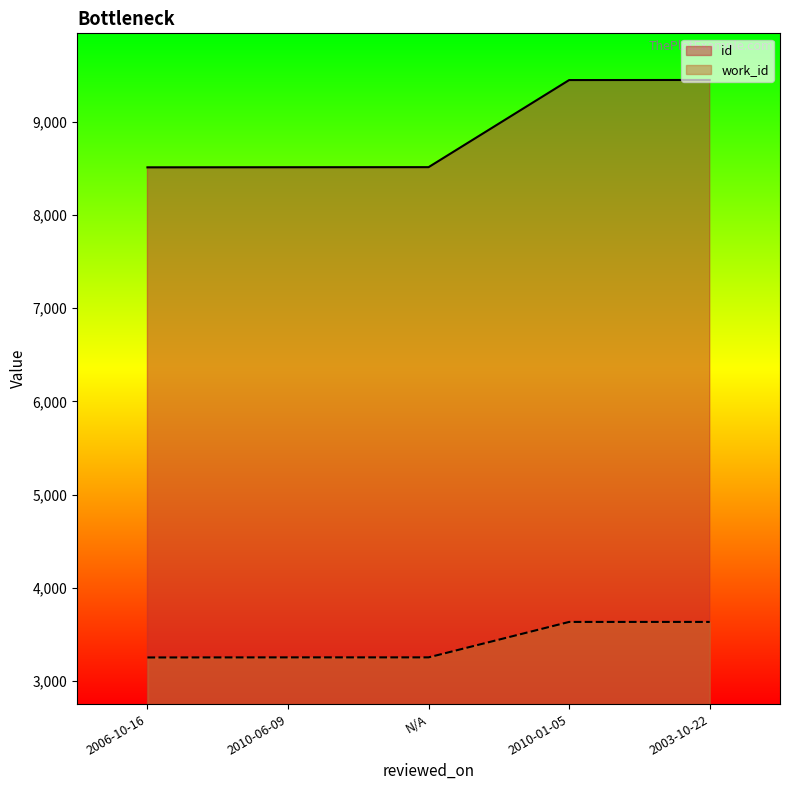

True or false: work_id has a value of 4334 at 2006-10-16.

False